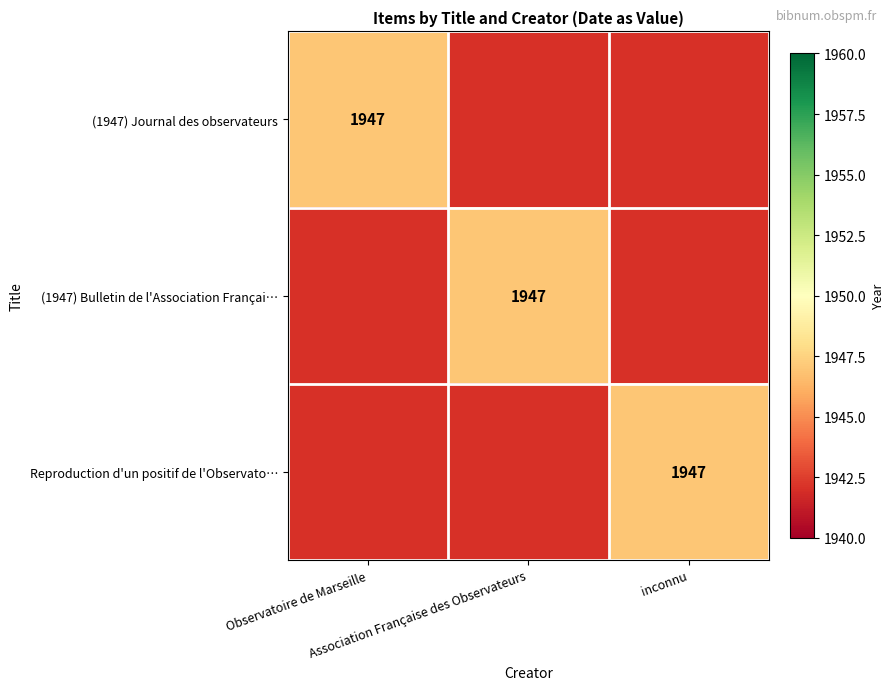

Count the Reproduction d'un positif de l'Observatoire values in the range 0 to 1947.

3